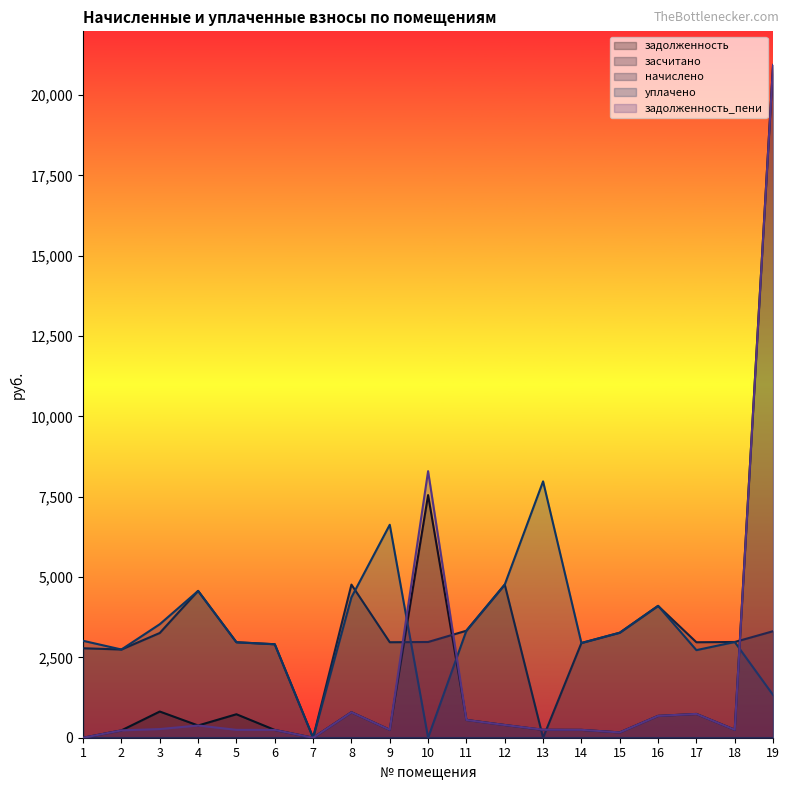

Between 14 and 19, which series saw the biggest shift?

задолженность